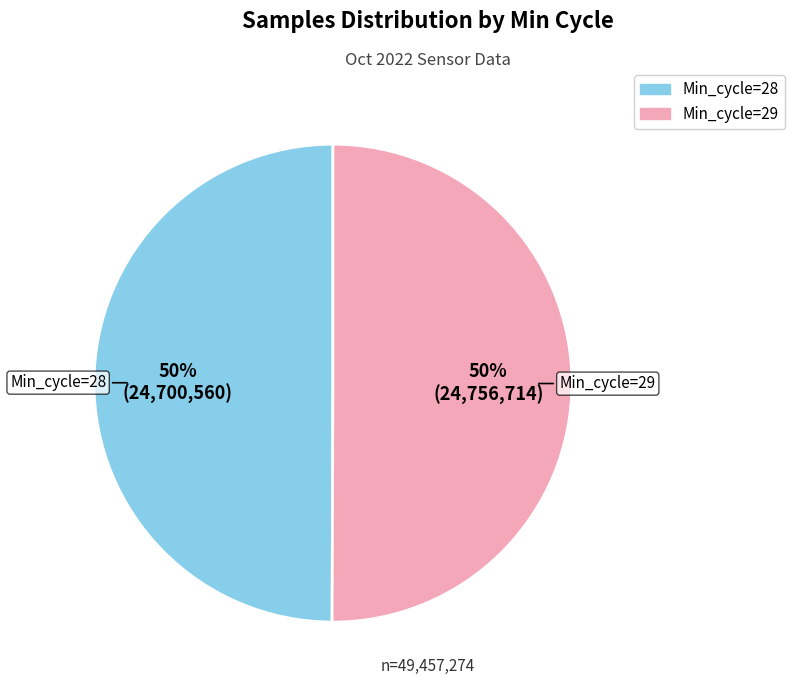

To the nearest percent, what is the average slice percentage?

50%